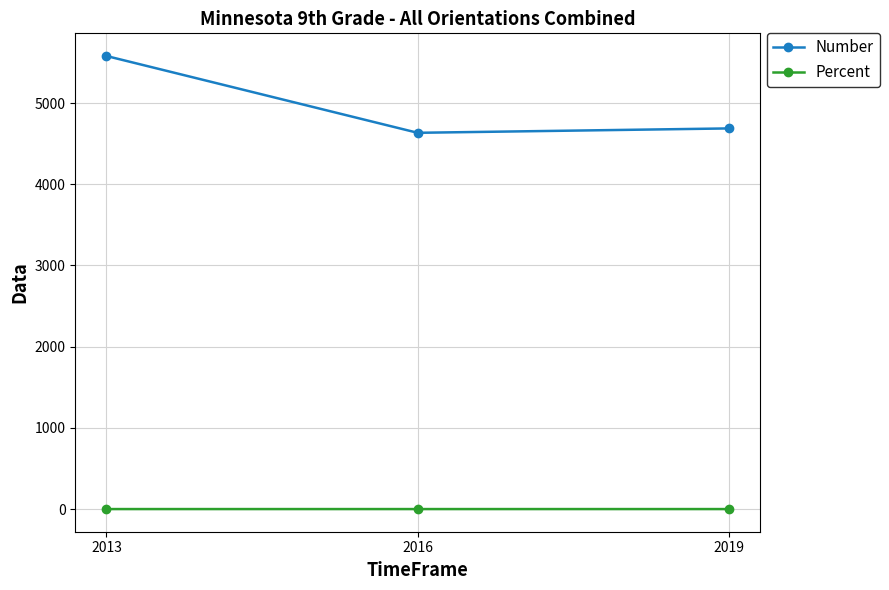

List the series in order of their peak value, lowest first.

Percent, Number